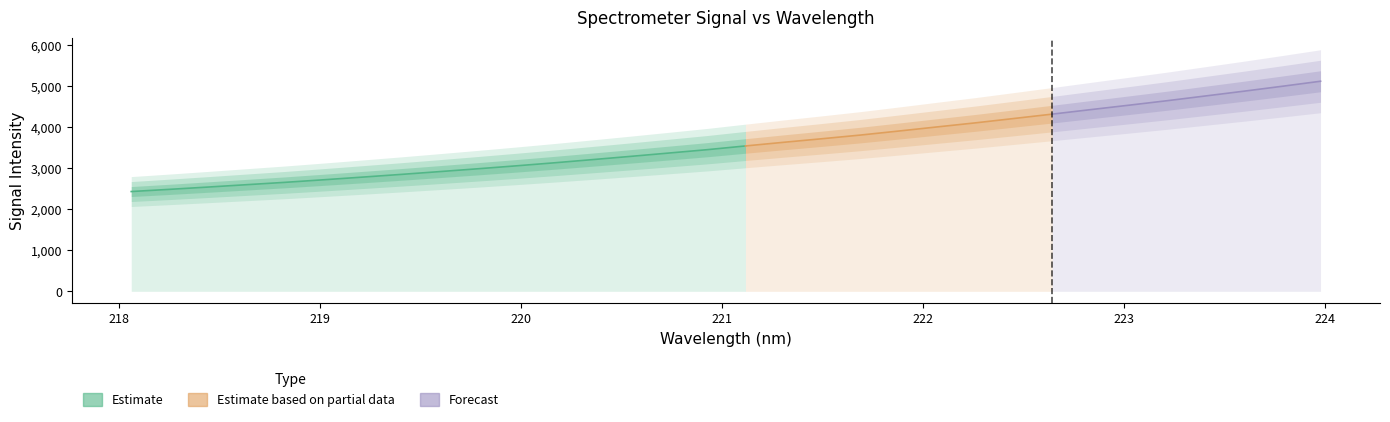

Rank the categories by value from highest to lowest.

223.9802, 223.7895, 223.5987, 223.408, 223.2172, 223.0264, 222.8355, 222.6447, 222.4538, 222.263, 222.0721, 221.8812, 221.6902, 221.4993, 221.3083, 221.1174, 220.9264, 220.7354, 220.5444, 220.3533, 220.1623, 219.9712, 219.7801, 219.589, 219.3979, 219.2067, 219.0156, 218.8244, 218.6332, 218.442, 218.2508, 218.0596